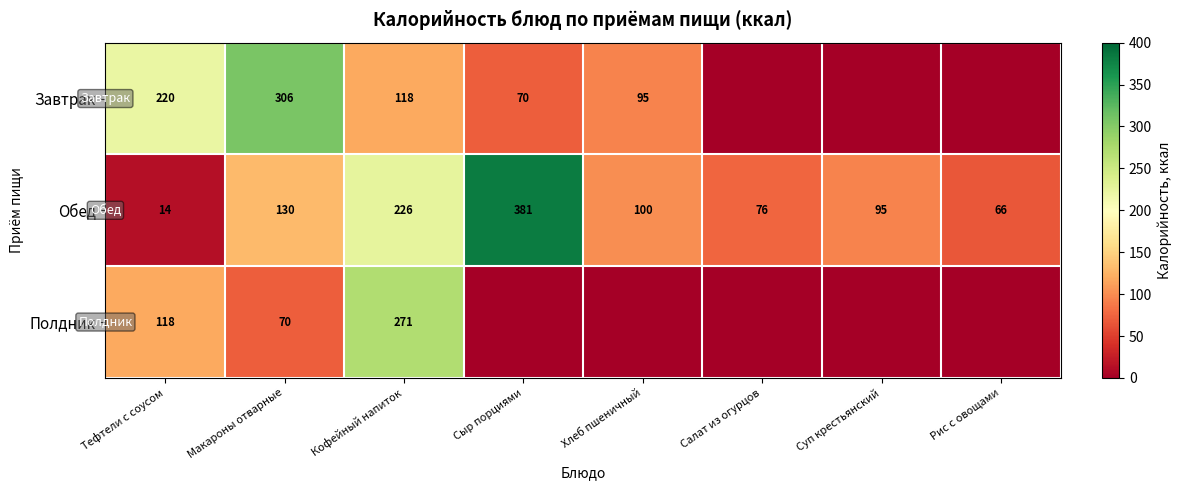

Read the Обед value at Салат из огурцов, to the nearest 10.

80